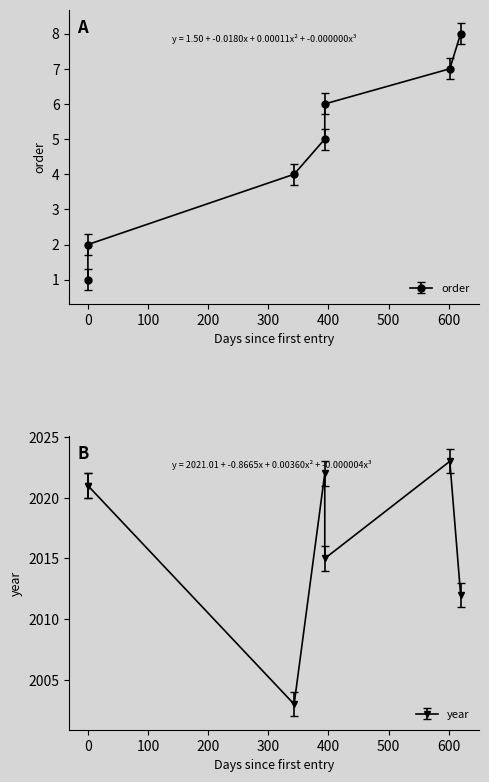

Between 2023-08-28 and 2022-01-03, which is larger?

2023-08-28